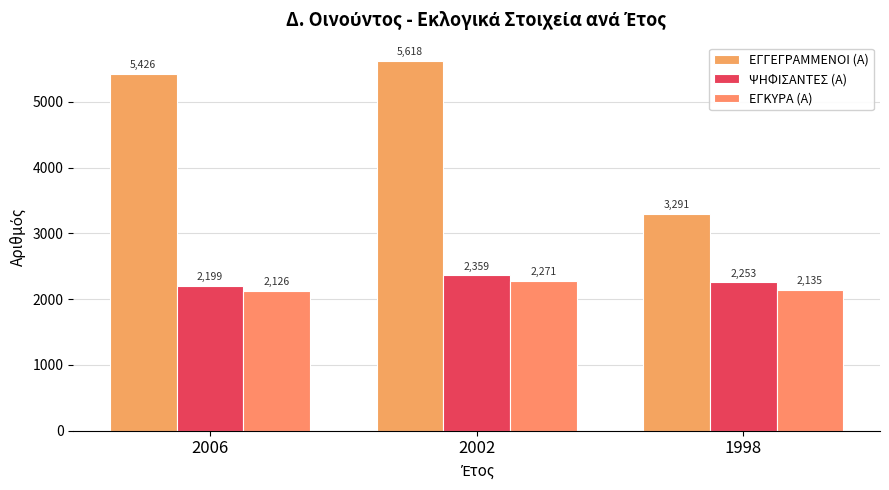

What is the value of the ΕΓΓΕΓΡΑΜΜΕΝΟΙ (Α) bar at the 1st from the left?

5426